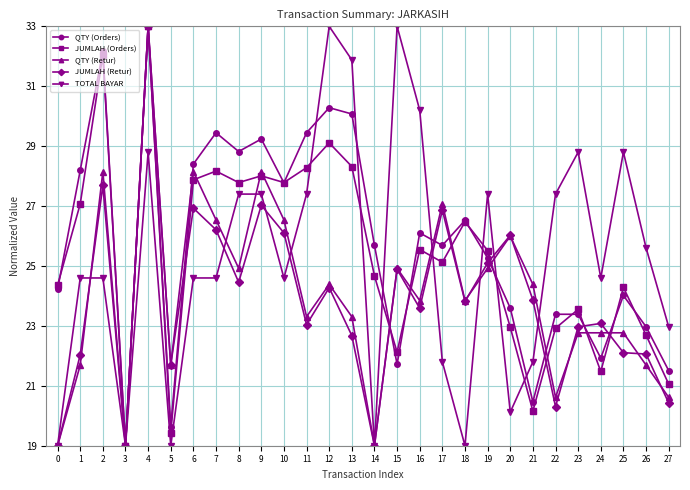

What is the difference between the highest and lowest values at 14?

6.7